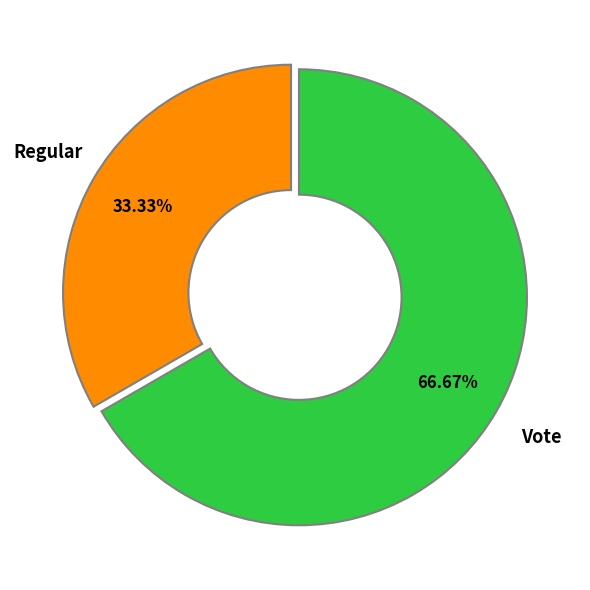

To the nearest percent, what is the difference between the largest and smallest slice percentages?

33%